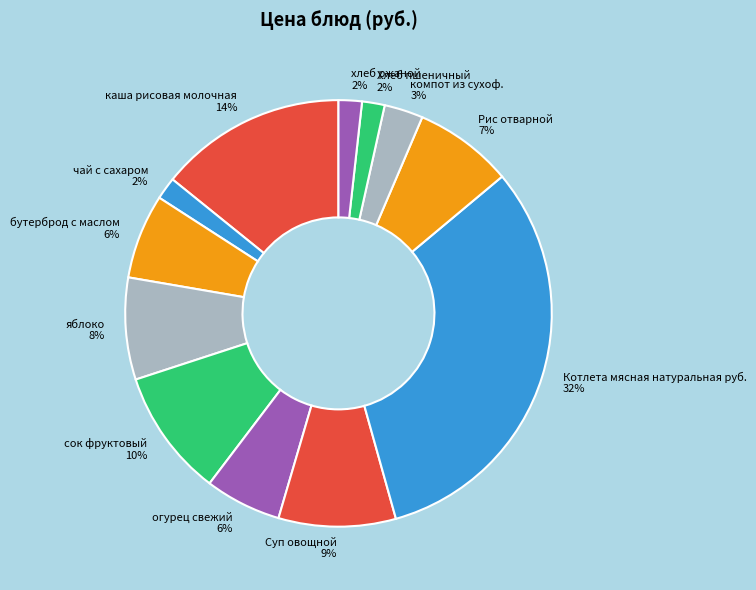

Between Хлеб пшеничный and огурец свежий, which is larger?

огурец свежий